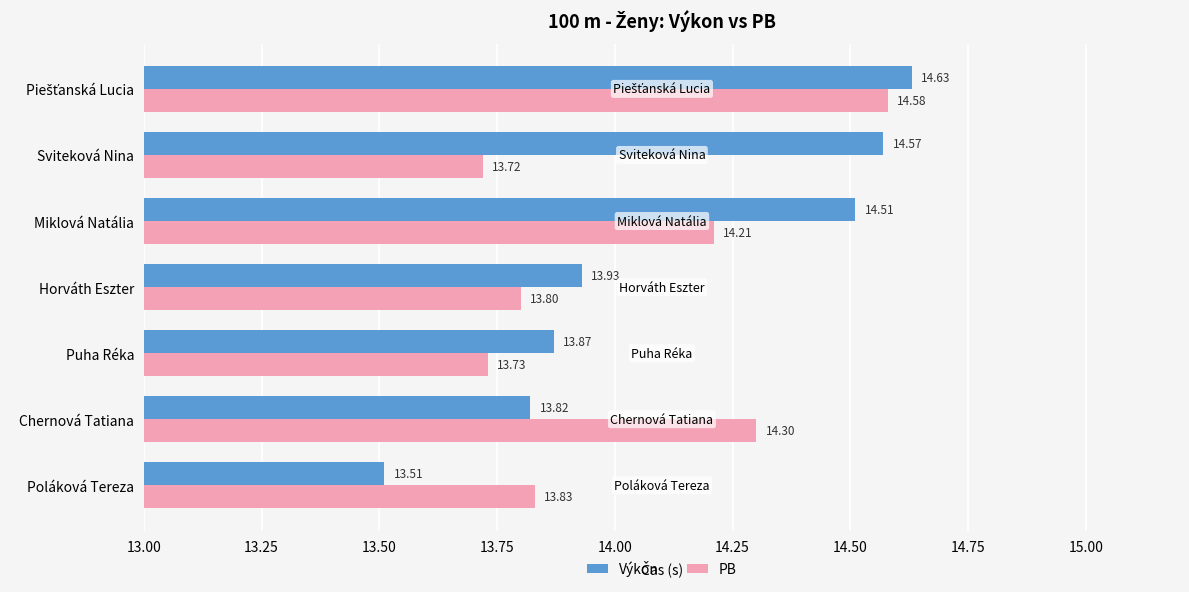

Rank the series by their average value, from lowest to highest.

PB, Výkon